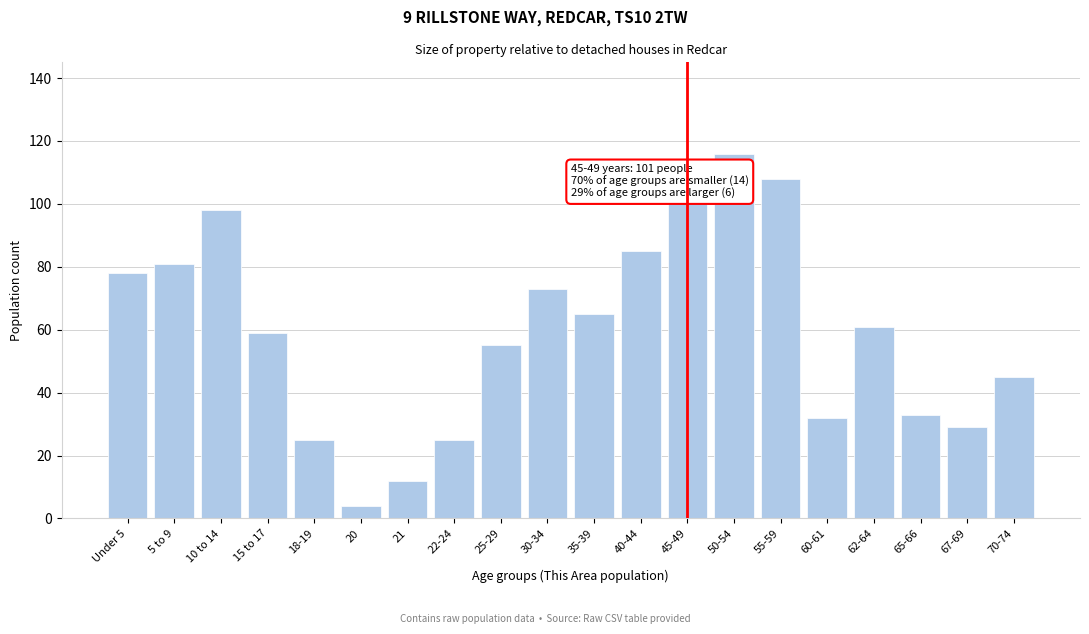

Reading left to right, list all the values displayed in this chart.

78	81	98	59	25	4	12	25	55	73	65	85	101	116	108	32	61	33	29	45